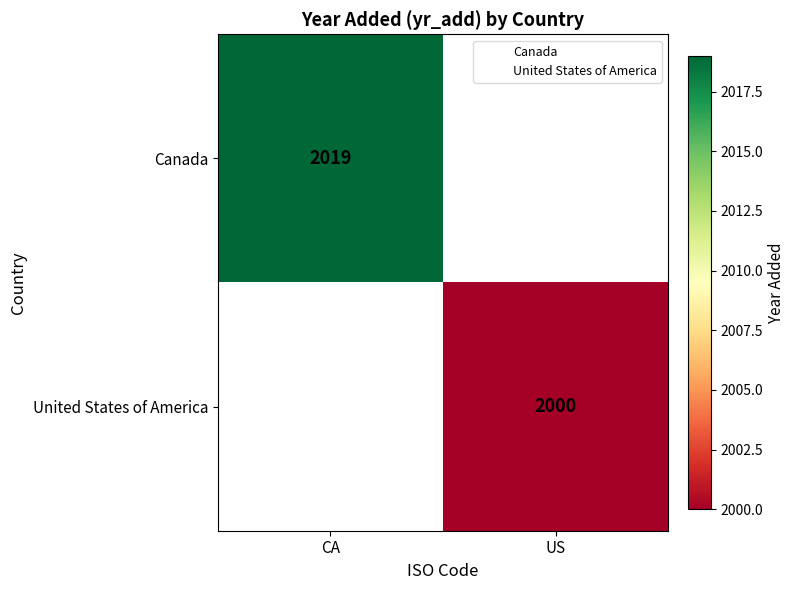

Rank the categories by Canada value from lowest to highest.

CA, US